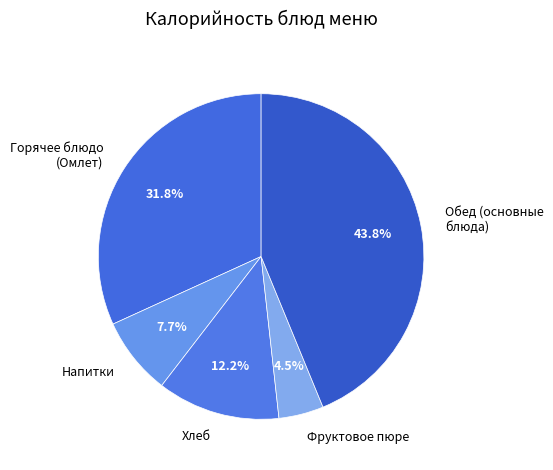

Which has a higher value, Обед (основные блюда) or Фруктовое пюре?

Обед (основные блюда)